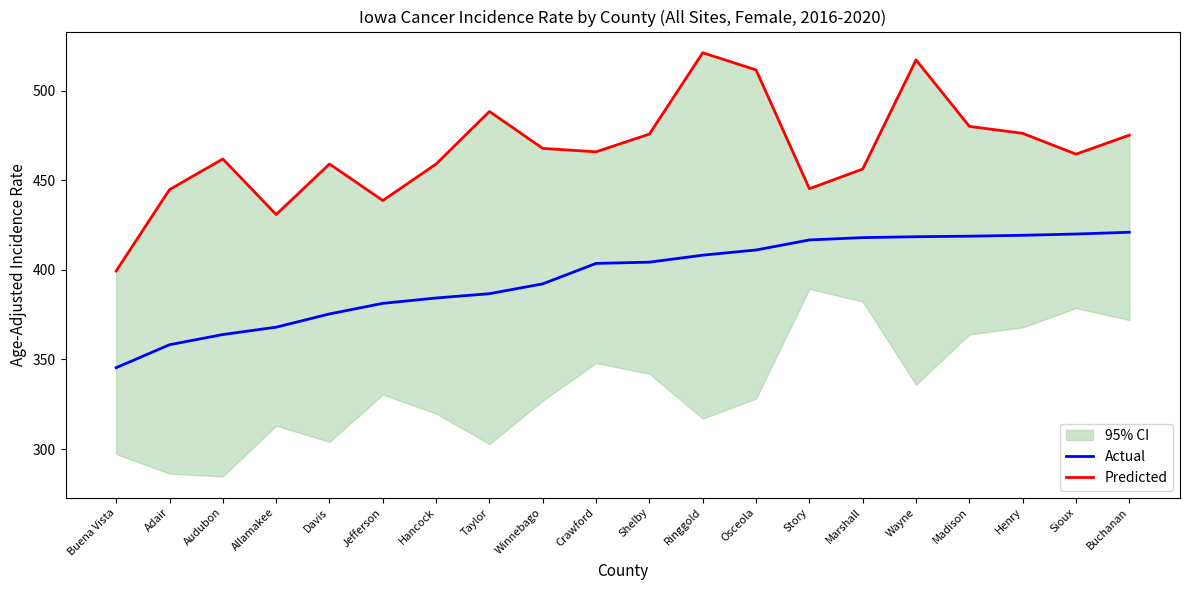

What is the sum of all Predicted values?

9339.5